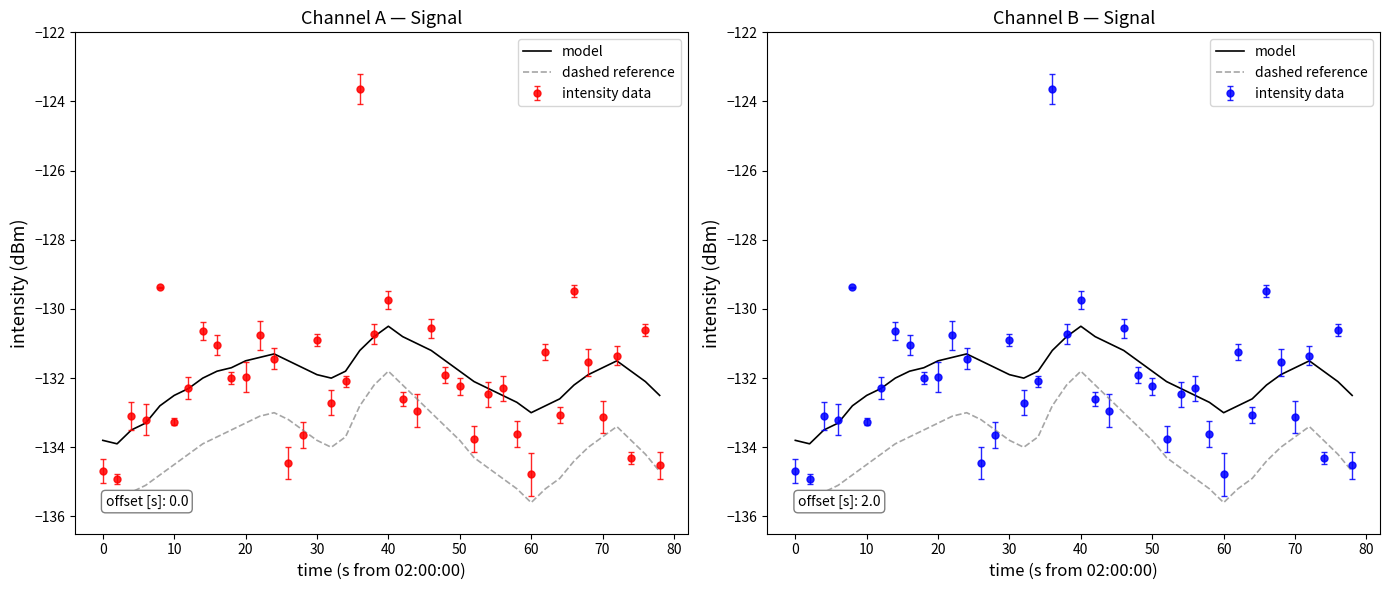

How many values in the model series are below -131?

36